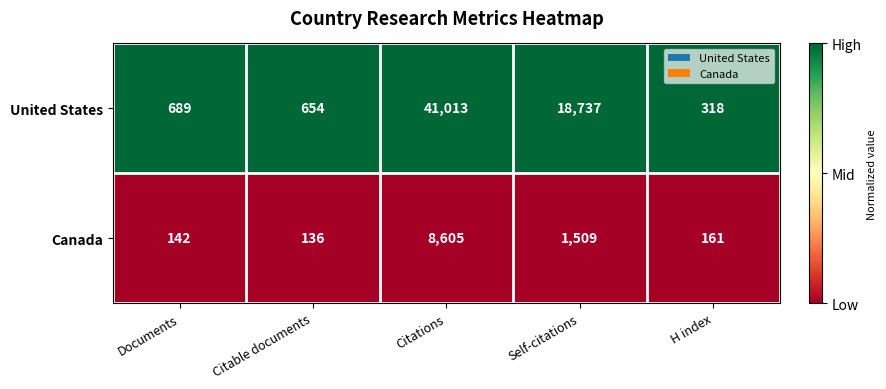

Which series has the largest range (max minus min)?

United States